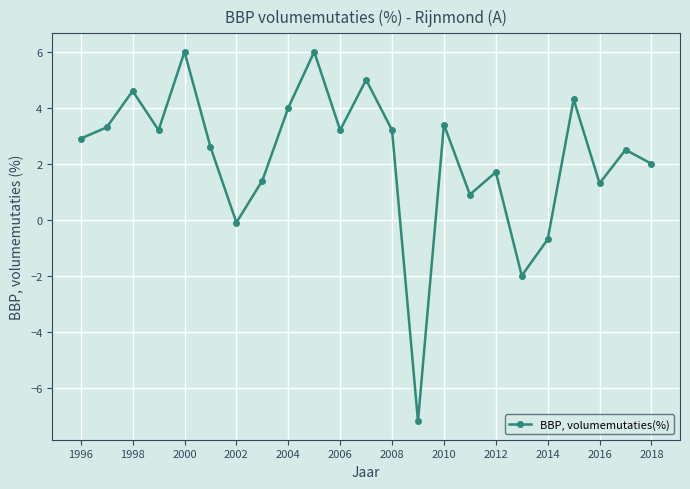

What is the value of the 22nd point from the left?

2.5